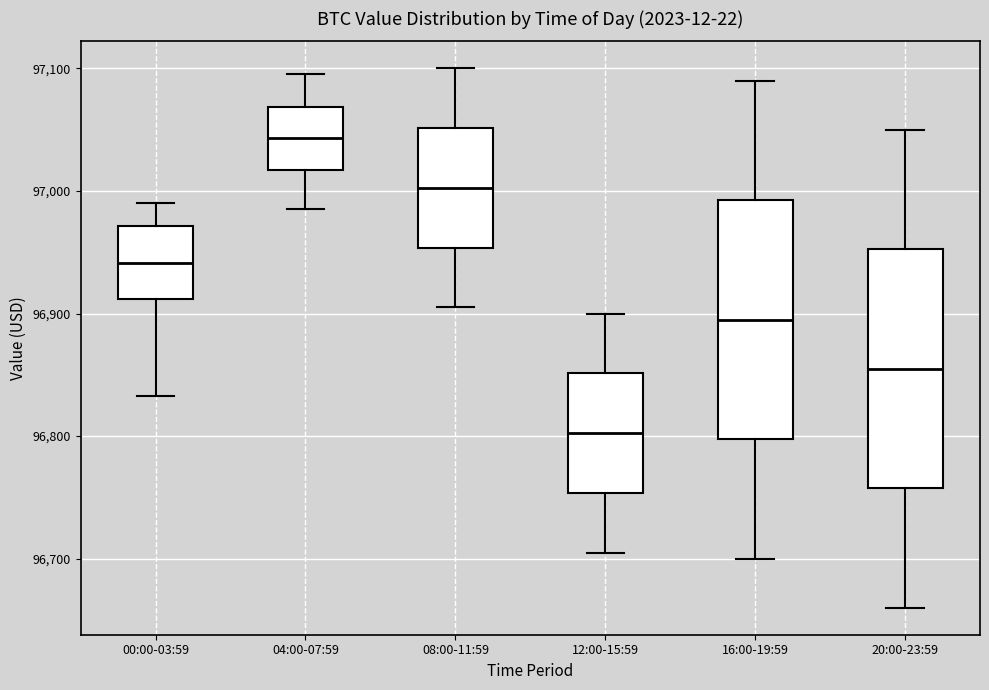

Which box's median line is the lowest?

12:00-15:59